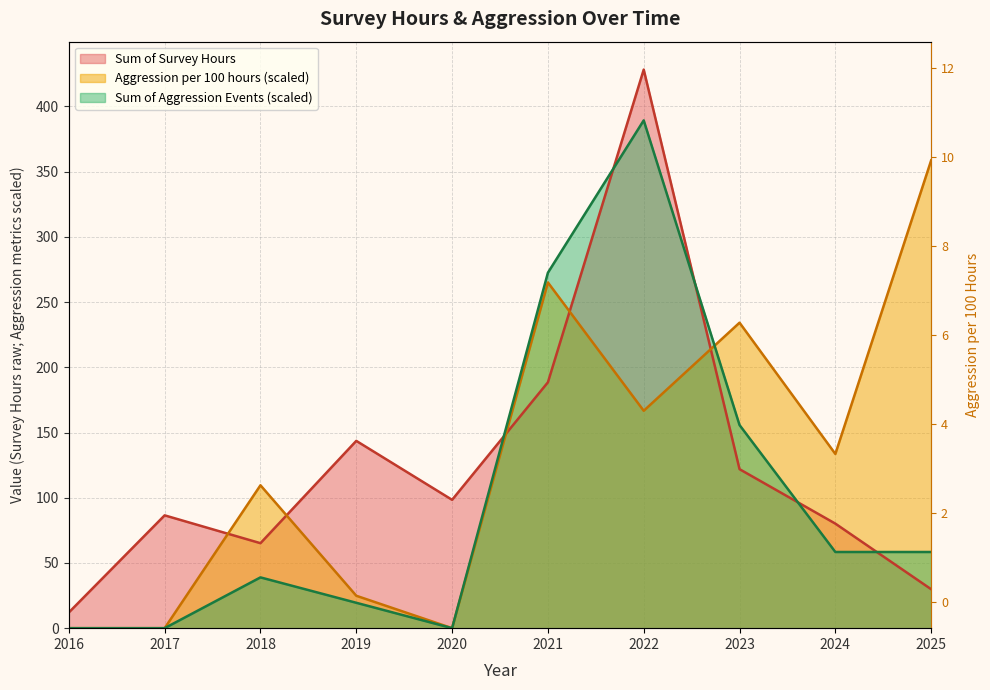

How many values in Aggression per 100 hours are above zero?

7